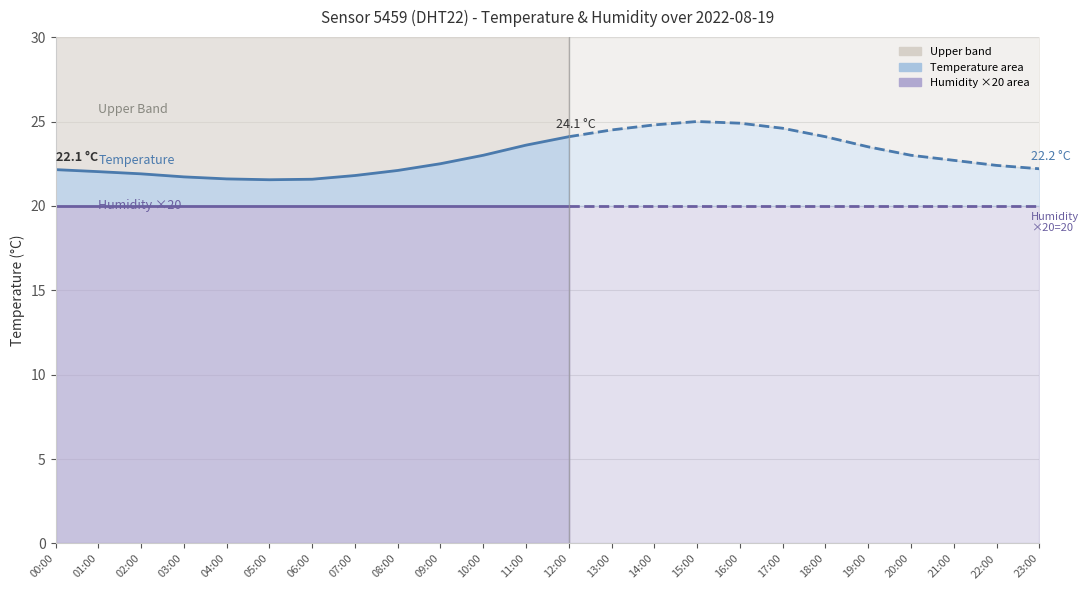

How many interior local peaks does the Temperature series have?

1